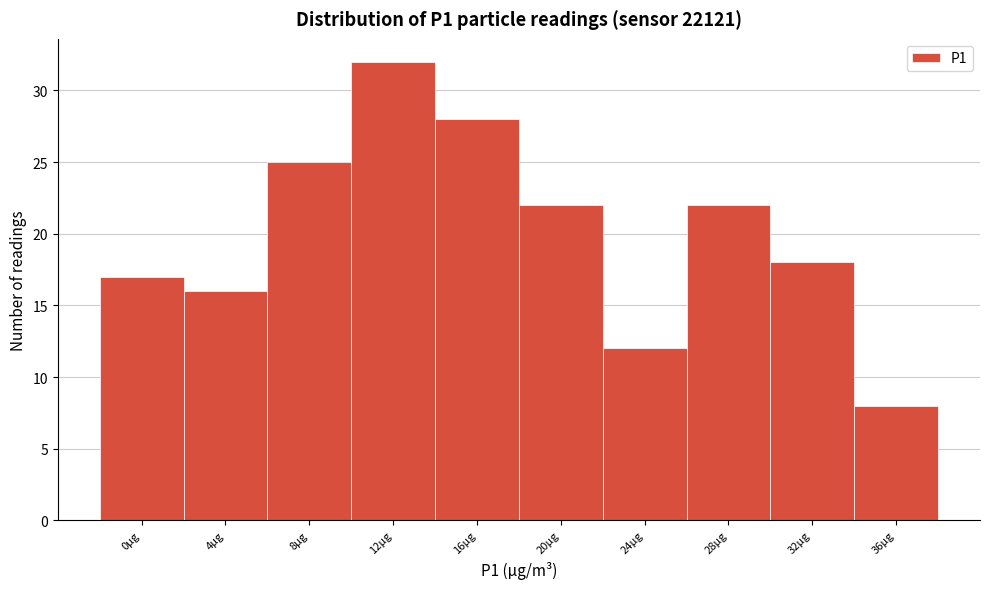

Reading left to right, what are all the values shown in this chart?

0µg=17	4µg=16	8µg=25	12µg=32	16µg=28	20µg=22	24µg=12	28µg=22	32µg=18	36µg=8